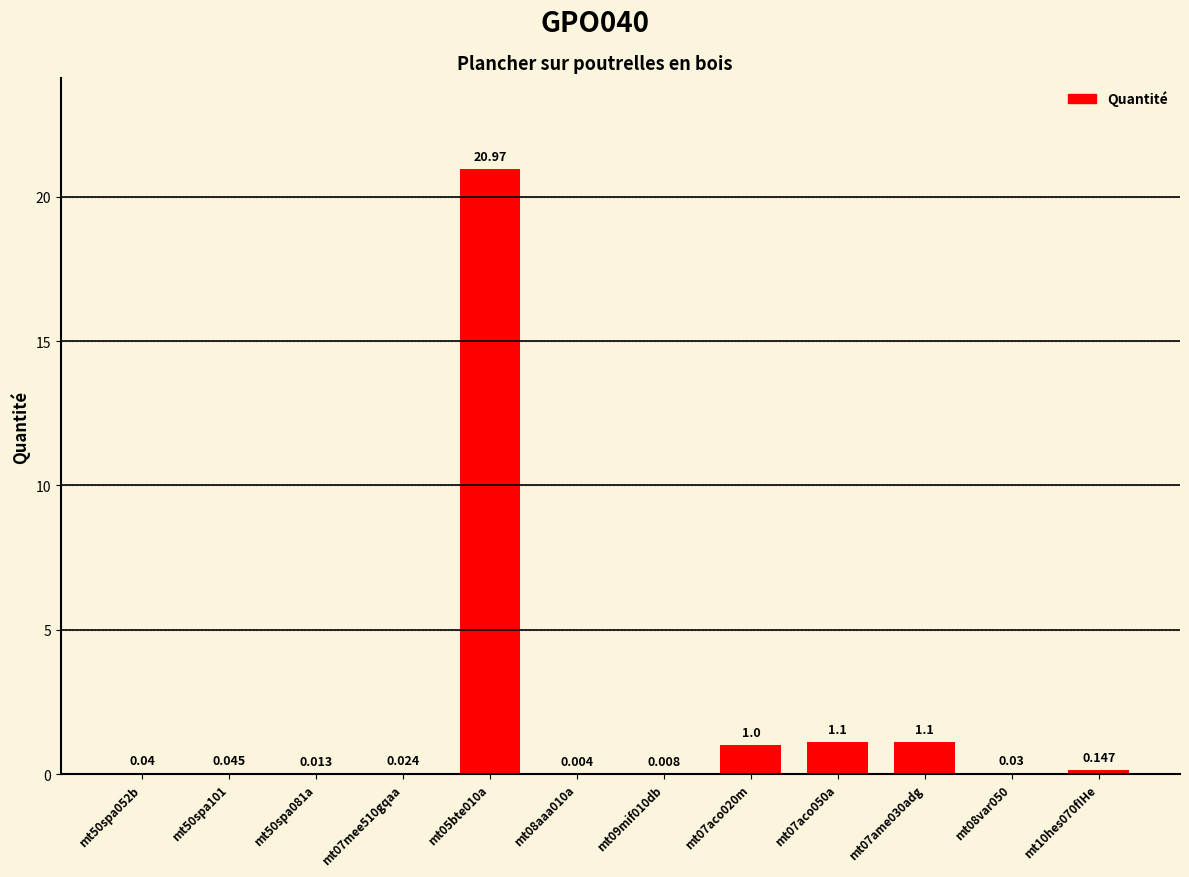

What is the greatest value displayed?

21.0